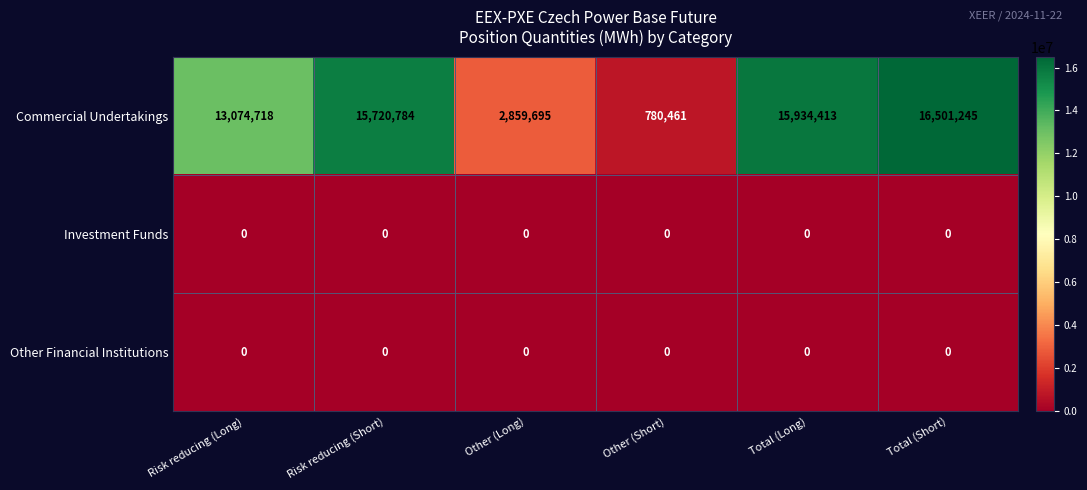

What is the approximate value of Commercial Undertakings at Total (Short)?

16501245